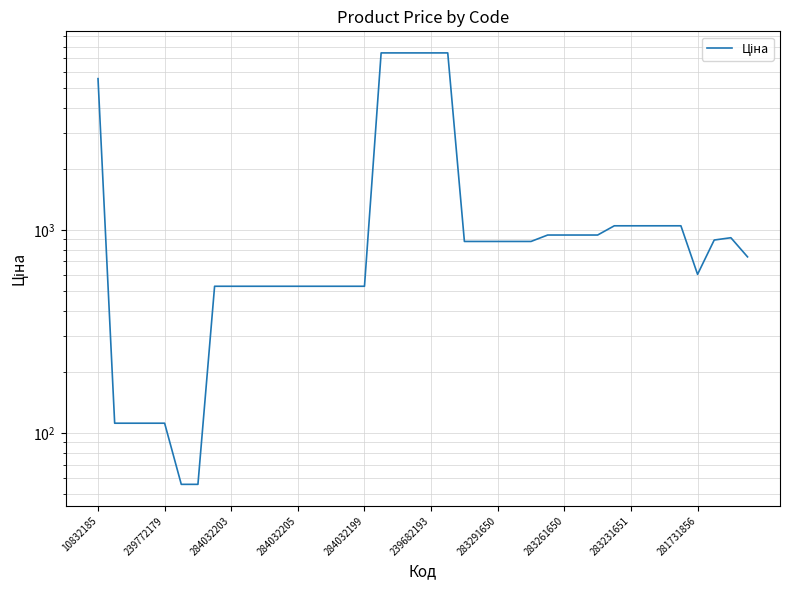

Reading left to right, extract all data points from this chart.

5560.3	111.8	111.8	111.8	111.8	55.9	55.9	528.2	528.2	528.2	528.2	528.2	528.2	528.2	528.2	528.2	528.2	7444.6	7444.6	7444.6	7444.6	7444.6	878.0	878.0	878.0	878.0	878.0	944.2	944.2	944.2	944.2	1048.4	1048.4	1048.4	1048.4	1048.4	604.6	892.2	915.8	737.2